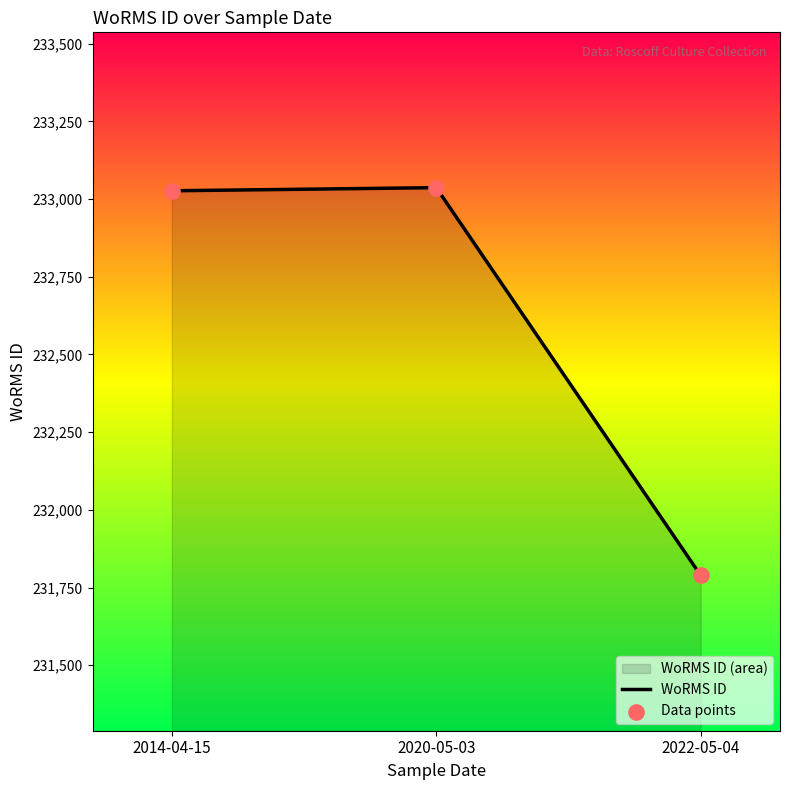

Which series has the widest spread of Y values?

WoRMS ID